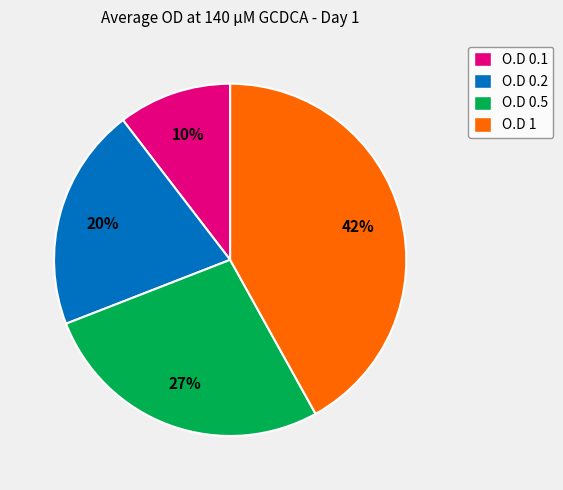

How many segments does this pie chart have?

4